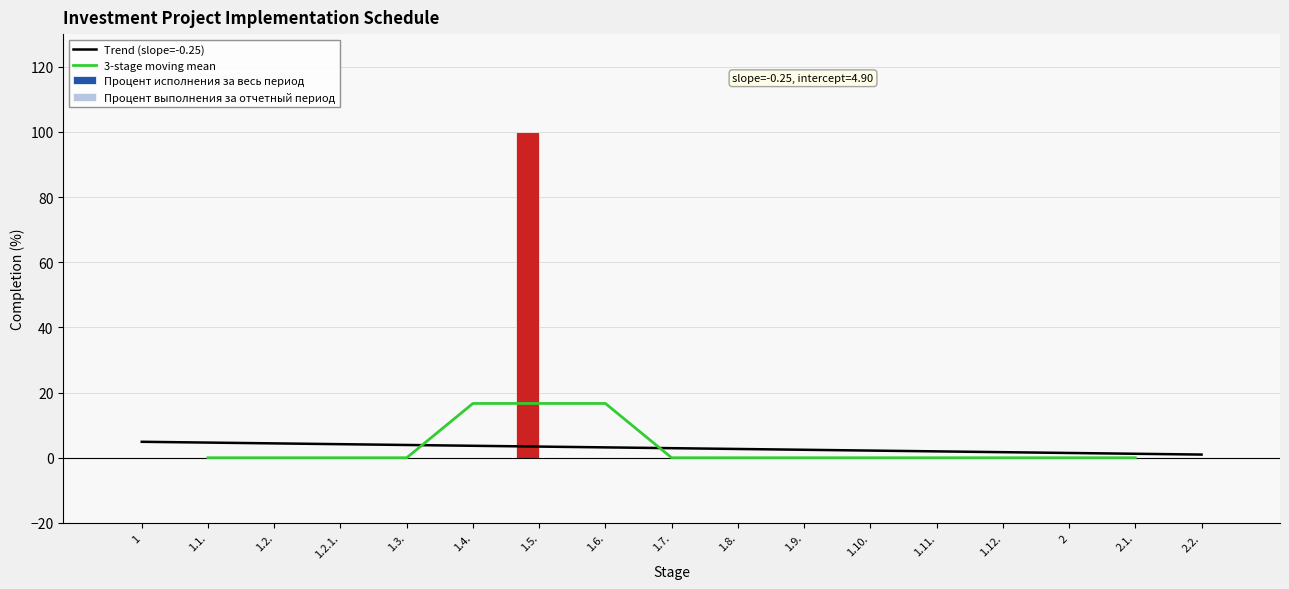

Rank the categories by value from highest to lowest.

1.5., 1, 1.1., 1.2., 1.2.1., 1.3., 1.4., 1.6., 1.7., 1.8., 1.9., 1.10., 1.11., 1.12., 2, 2.1., 2.2.